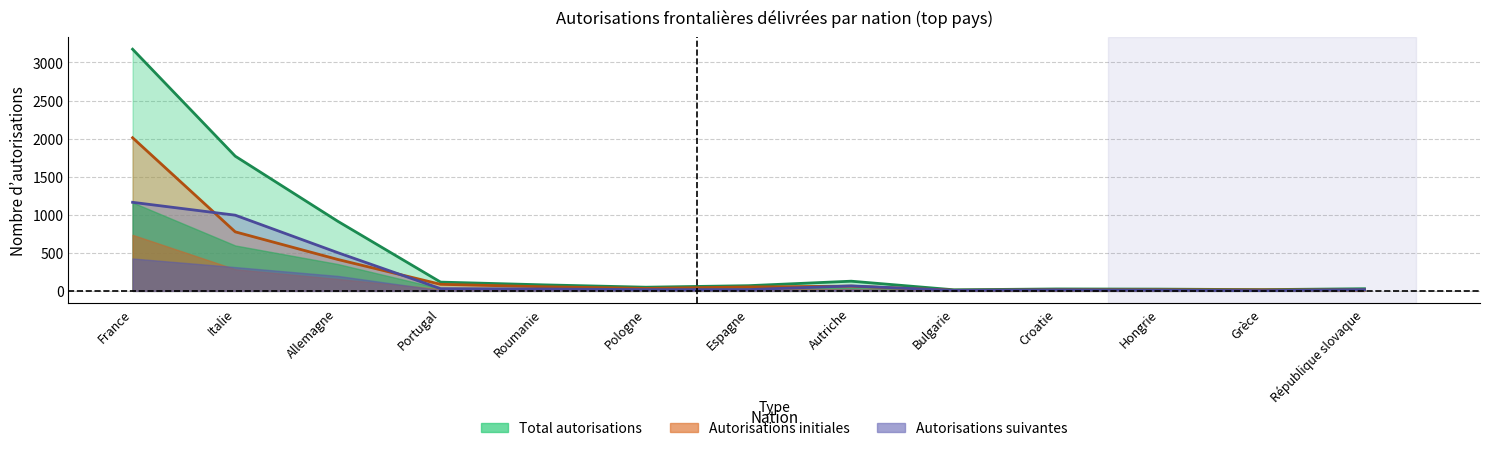

List the series in order of their overall mean, highest first.

Total, Initiales, Suivantes